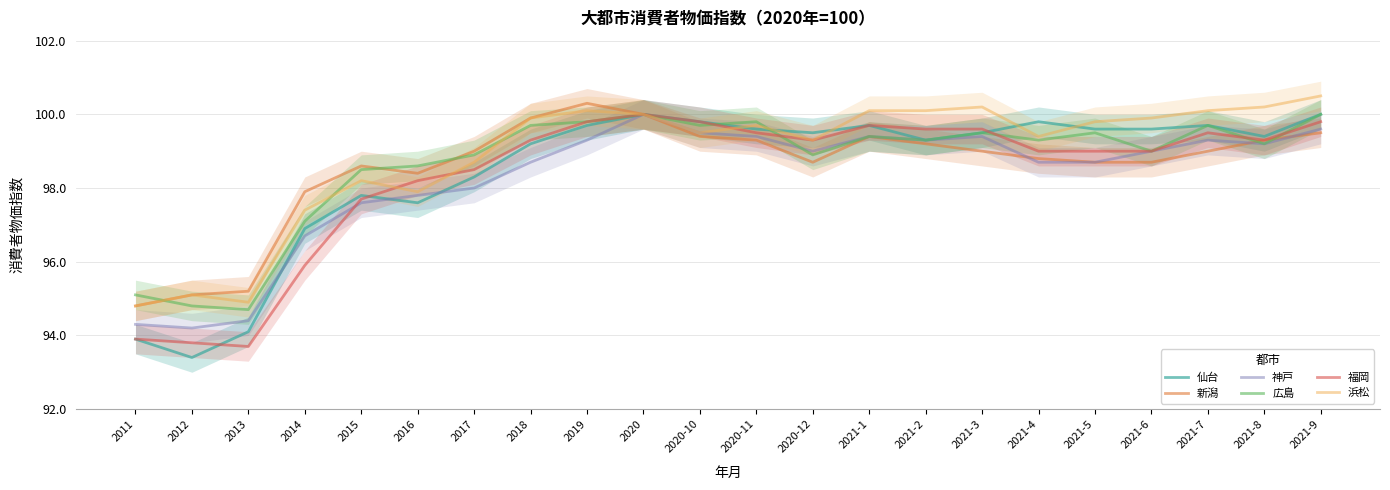

Reading left to right, list all the values displayed in this chart.

仙台: 93.9	93.4	94.1	96.9	97.8	97.6	98.3	99.2	99.7	100.0	99.8	99.6	99.5	99.7	99.3	99.5	99.8	99.6	99.6	99.7	99.4	100.0
新潟: 94.8	95.1	95.2	97.9	98.6	98.4	99.0	99.9	100.3	100.0	99.4	99.3	98.7	99.4	99.2	99.0	98.8	98.7	98.7	99.0	99.3	99.5
神戸: 94.3	94.2	94.4	96.7	97.6	97.8	98.0	98.7	99.3	100.0	99.5	99.4	99.0	99.4	99.3	99.4	98.7	98.7	99.0	99.3	99.2	99.6
広島: 95.1	94.8	94.7	97.1	98.5	98.6	98.9	99.7	99.8	100.0	99.7	99.8	98.9	99.4	99.3	99.5	99.3	99.5	99.0	99.7	99.2	100.0
福岡: 93.9	93.8	93.7	95.9	97.7	98.2	98.5	99.3	99.8	100.0	99.8	99.5	99.3	99.7	99.6	99.6	99.0	99.0	99.0	99.5	99.3	99.8
浜松: 94.8	95.1	94.9	97.4	98.2	97.9	98.7	99.9	100.1	100.0	99.5	99.7	99.3	100.1	100.1	100.2	99.4	99.8	99.9	100.1	100.2	100.5